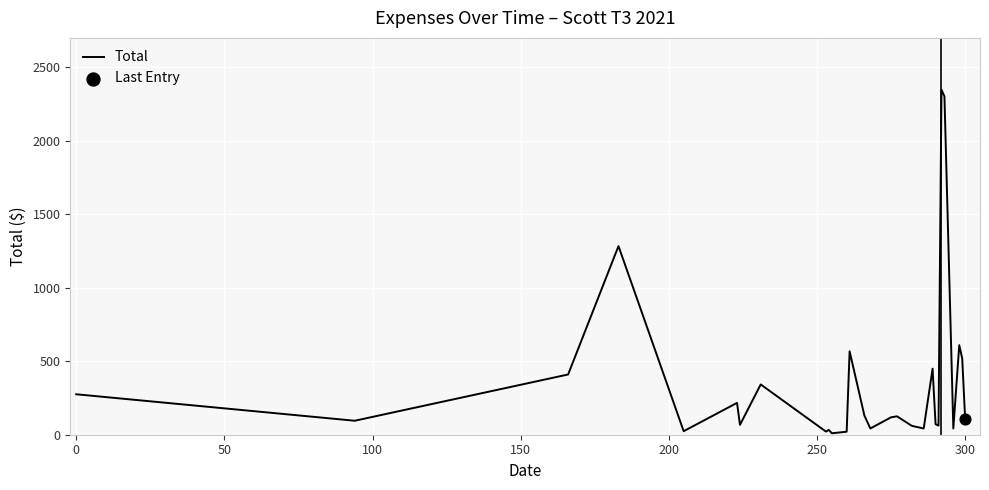

What is the difference between the maximum and minimum values?

2335.9